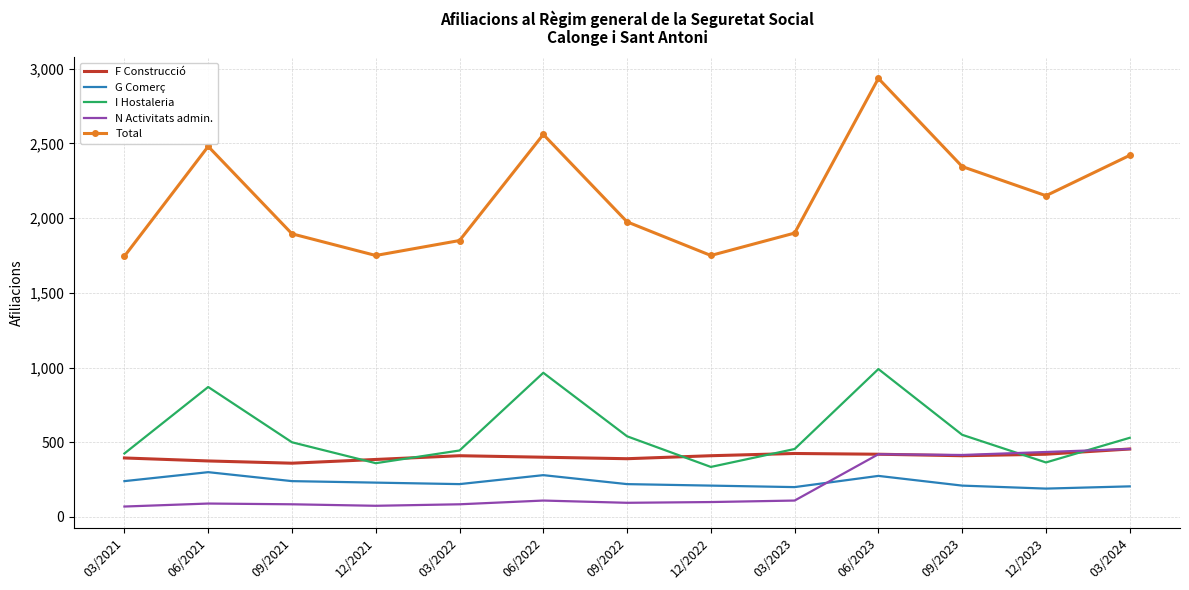

Which series has the largest total across all categories?

Total